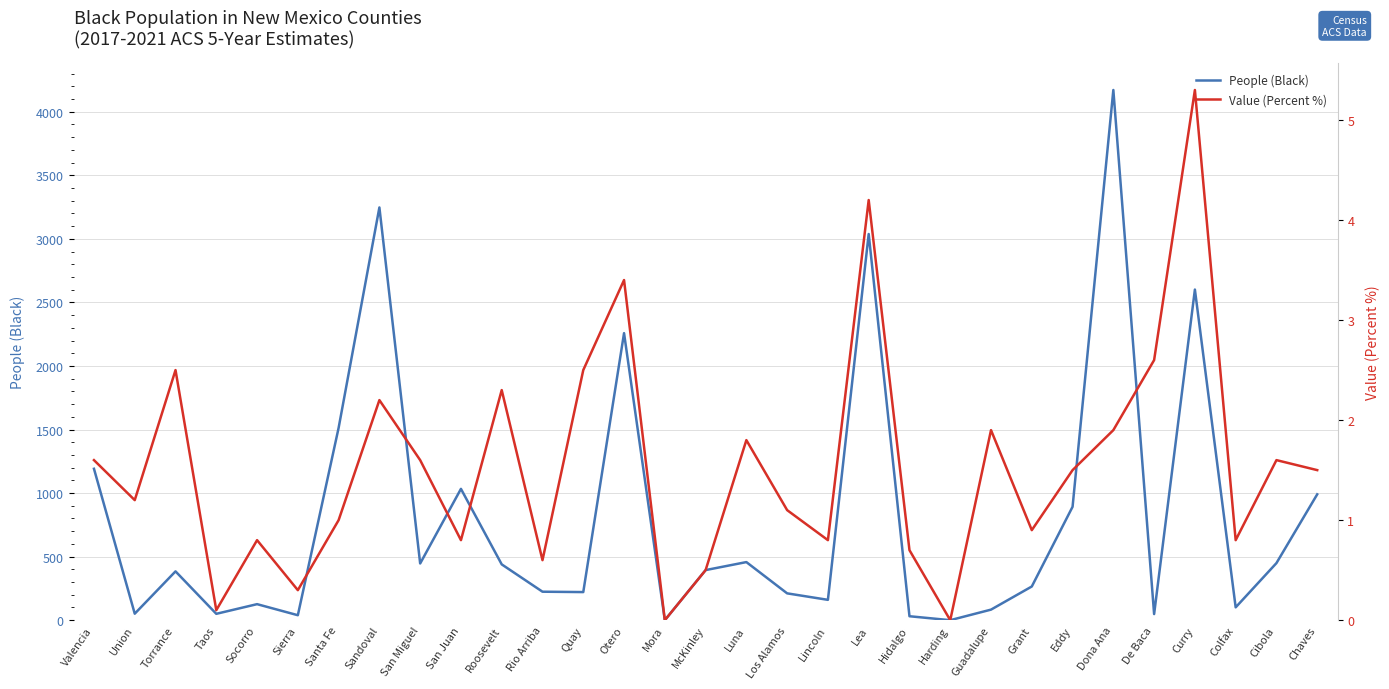

Between Curry and Guadalupe, which is larger?

Curry